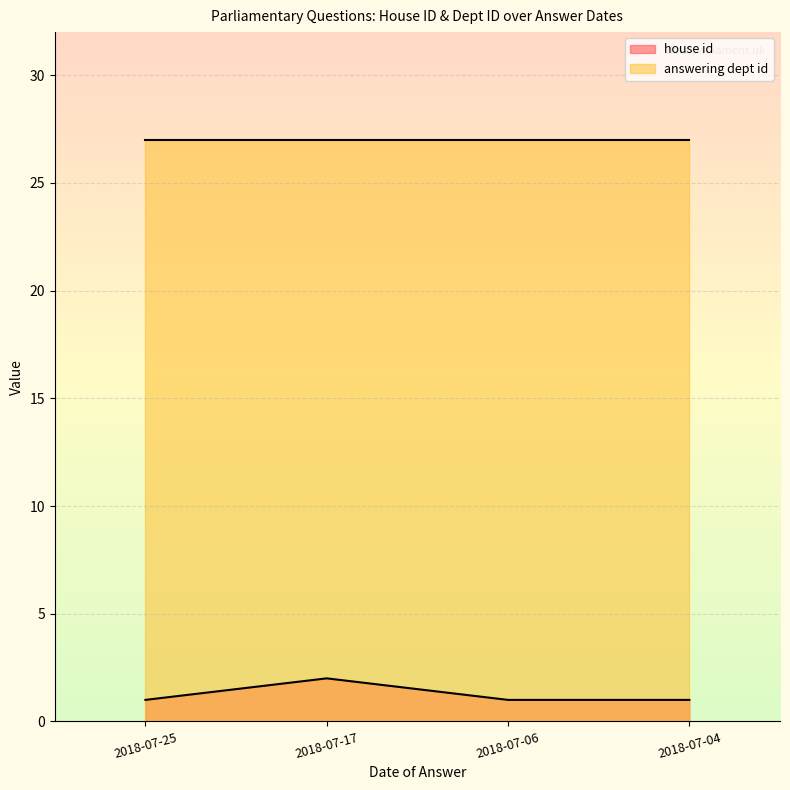

At which category does the chart reach its minimum across all series?

2018-07-25